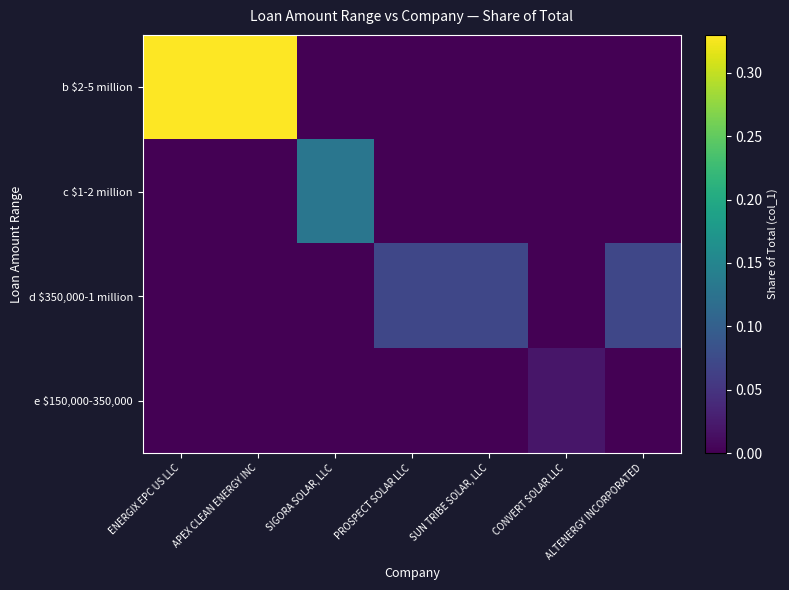

Reading left to right, extract all data points from this chart.

b $2-5 million: ENERGIX EPC US LLC=0.3	APEX CLEAN ENERGY INC=0.3	SIGORA SOLAR, LLC=0.0	PROSPECT SOLAR LLC=0.0	SUN TRIBE SOLAR, LLC=0.0	CONVERT SOLAR LLC=0.0	ALTENERGY INCORPORATED=0.0
c $1-2 million: ENERGIX EPC US LLC=0.0	APEX CLEAN ENERGY INC=0.0	SIGORA SOLAR, LLC=0.1	PROSPECT SOLAR LLC=0.0	SUN TRIBE SOLAR, LLC=0.0	CONVERT SOLAR LLC=0.0	ALTENERGY INCORPORATED=0.0
d $350,000-1 million: ENERGIX EPC US LLC=0.0	APEX CLEAN ENERGY INC=0.0	SIGORA SOLAR, LLC=0.0	PROSPECT SOLAR LLC=0.1	SUN TRIBE SOLAR, LLC=0.1	CONVERT SOLAR LLC=0.0	ALTENERGY INCORPORATED=0.1
e $150,000-350,000: ENERGIX EPC US LLC=0.0	APEX CLEAN ENERGY INC=0.0	SIGORA SOLAR, LLC=0.0	PROSPECT SOLAR LLC=0.0	SUN TRIBE SOLAR, LLC=0.0	CONVERT SOLAR LLC=0.0	ALTENERGY INCORPORATED=0.0